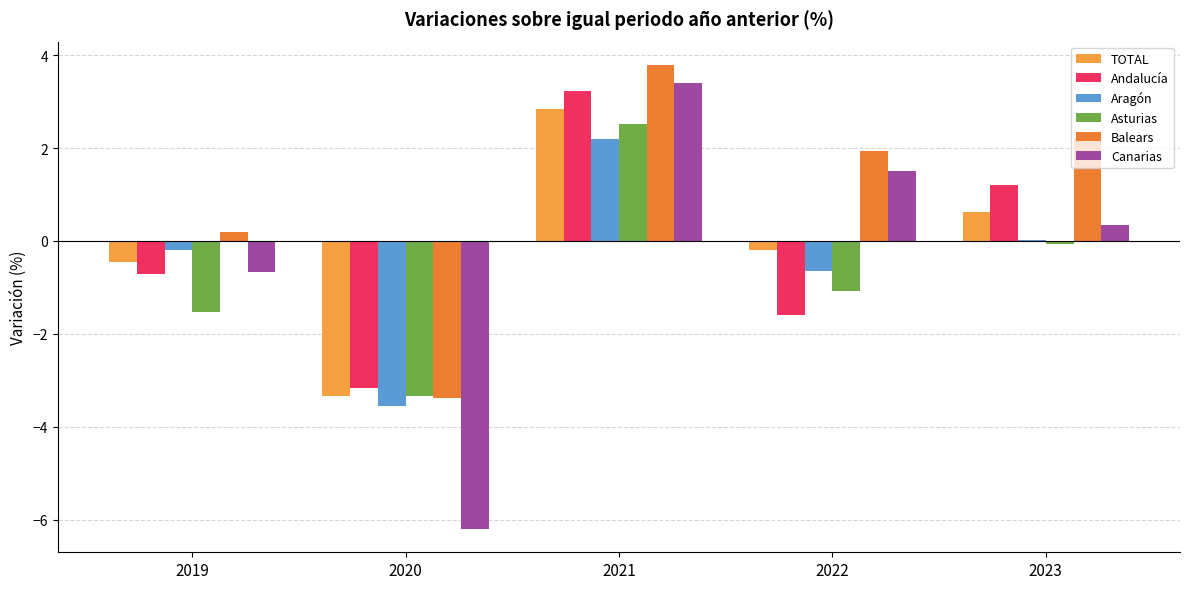

Reading left to right, list all the values displayed in this chart.

TOTAL: 2019=-0.5	2020=-3.3	2021=2.8	2022=-0.2	2023=0.6
Andalucía: 2019=-0.7	2020=-3.2	2021=3.2	2022=-1.6	2023=1.2
Aragón: 2019=-0.2	2020=-3.6	2021=2.2	2022=-0.6	2023=0.0
Asturias: 2019=-1.5	2020=-3.3	2021=2.5	2022=-1.1	2023=-0.1
Balears: 2019=0.2	2020=-3.4	2021=3.8	2022=1.9	2023=2.2
Canarias: 2019=-0.7	2020=-6.2	2021=3.4	2022=1.5	2023=0.3